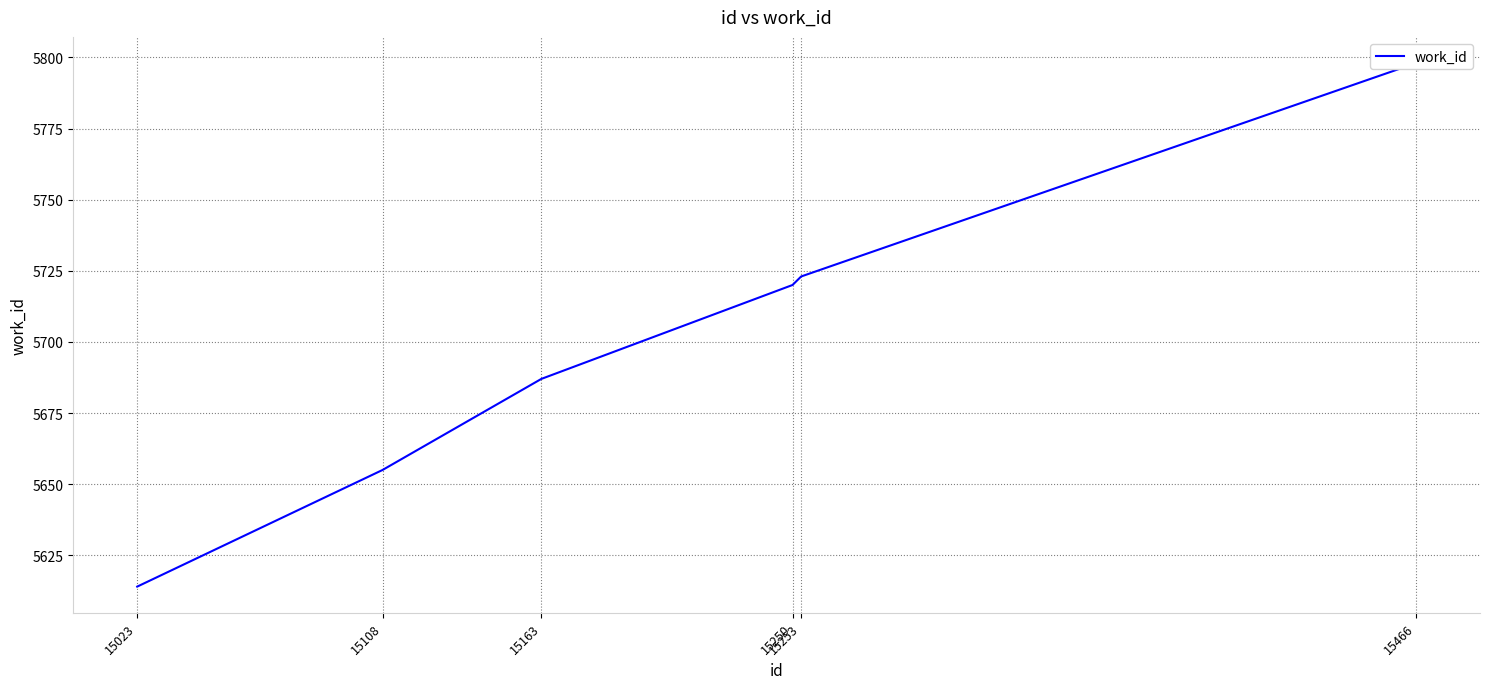

Read the value at 15108, to the nearest 10.

5660